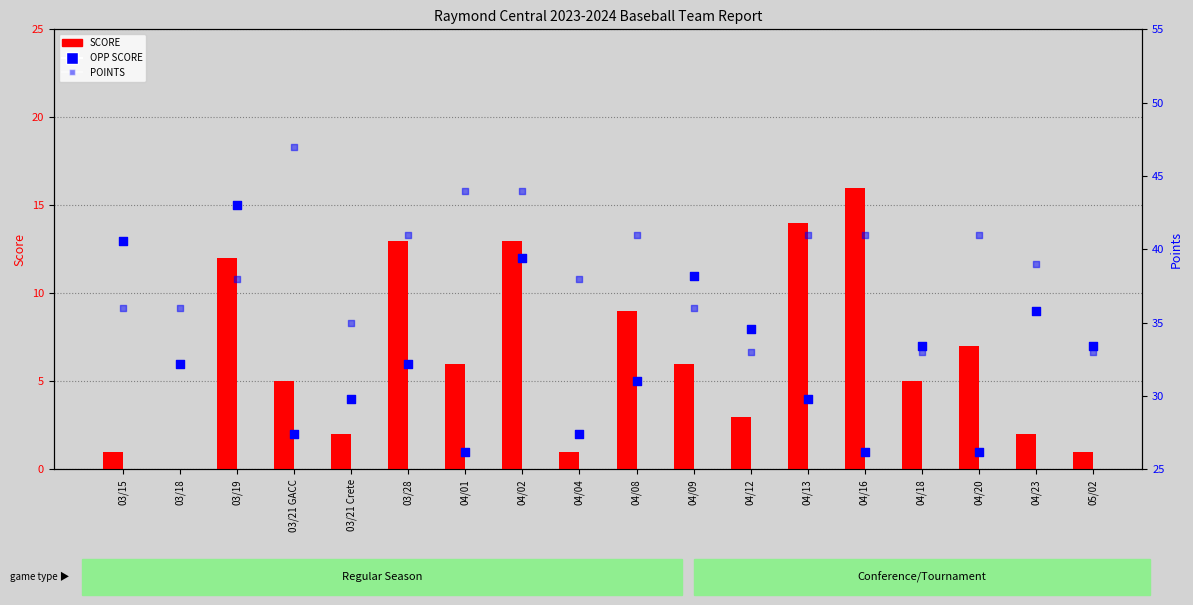

At which category is the sum across all series the highest?

04/02